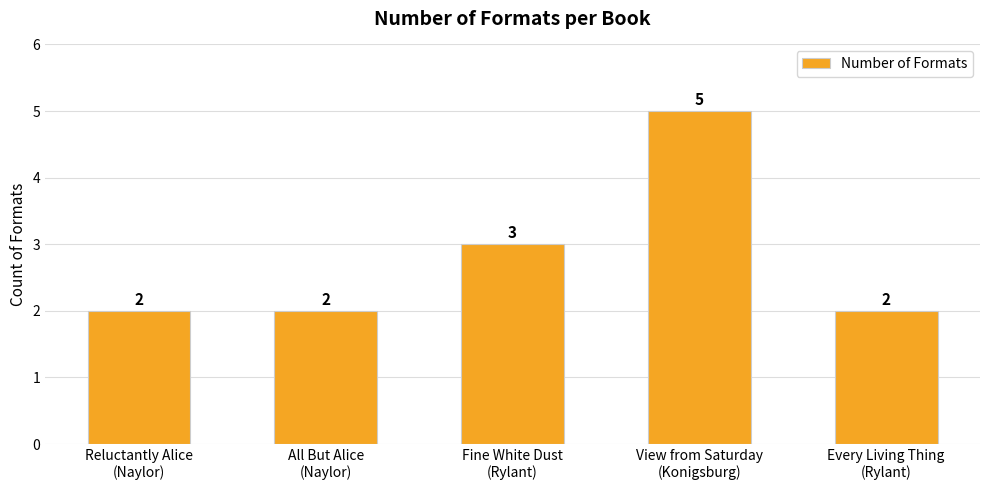

How many values exceed 2?

2